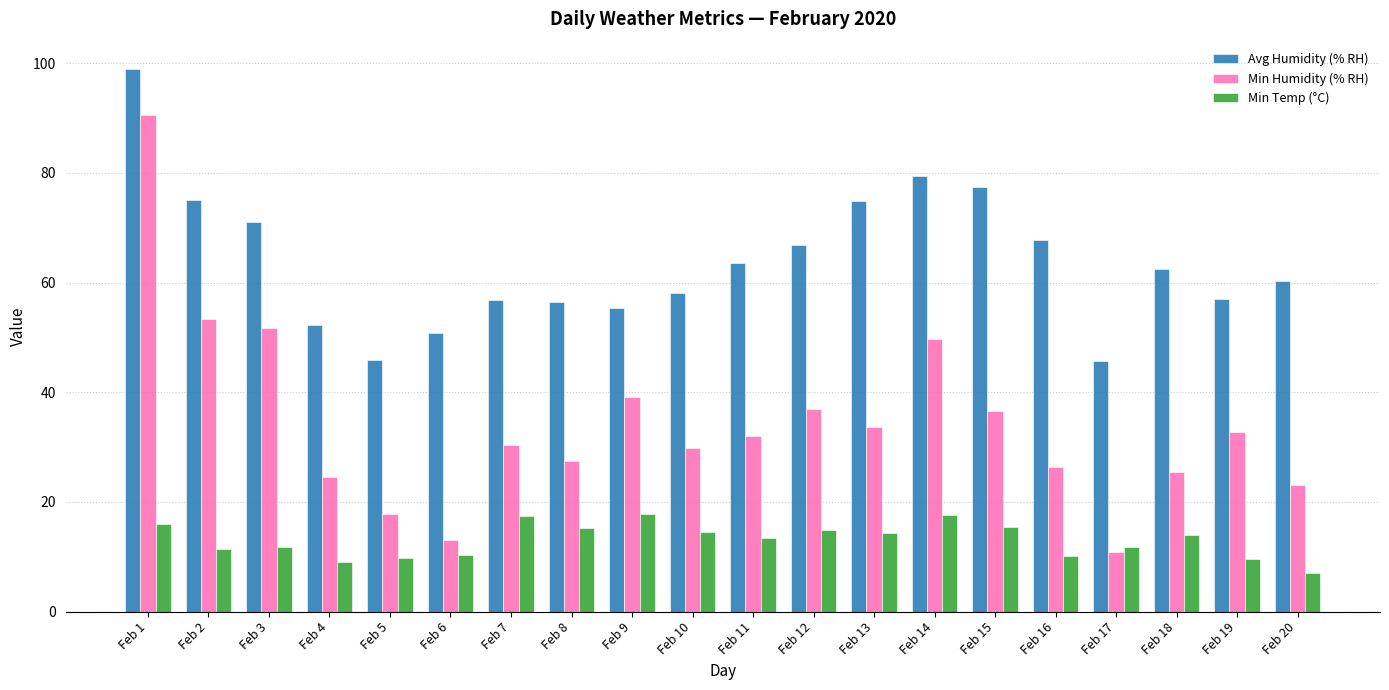

Rank the series by their maximum value, from lowest to highest.

Min Temp (°C), Min Humidity (% RH), Avg Humidity (% RH)